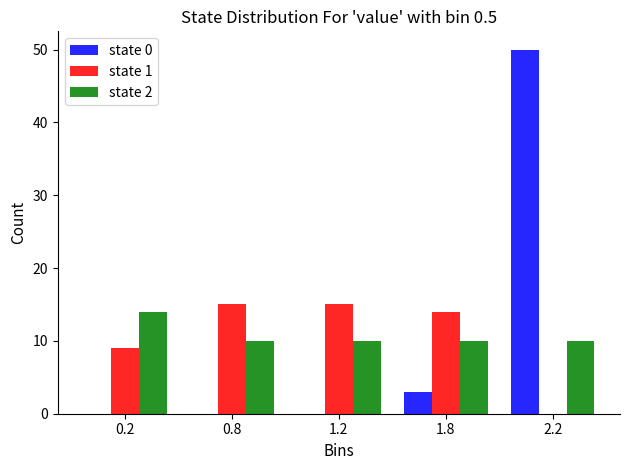

Is it true that state 0 equals 3 at 1.8?

True